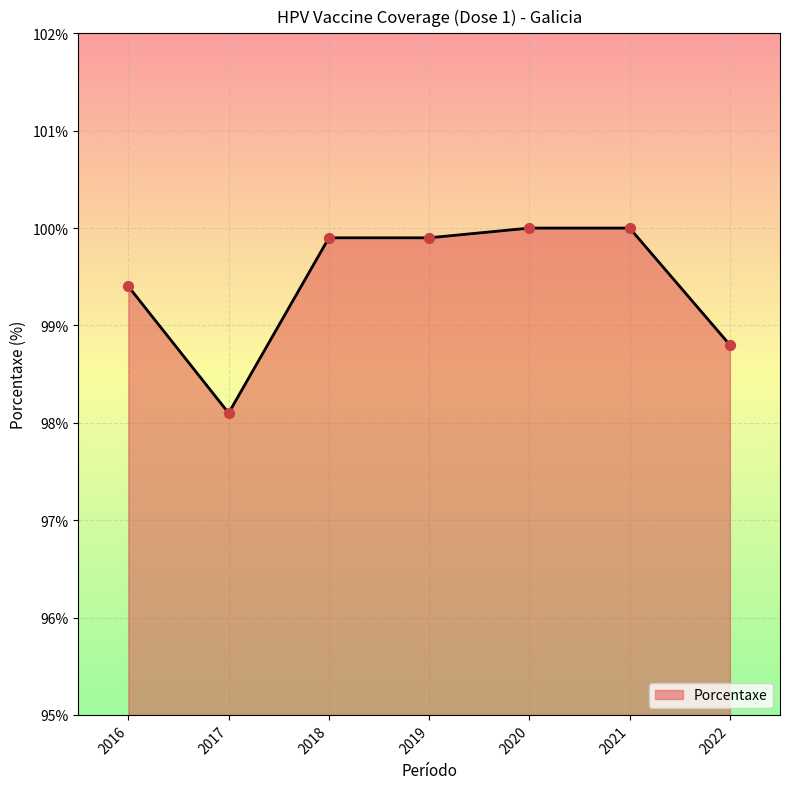

Between 2020 and 2021, which is larger?

2020